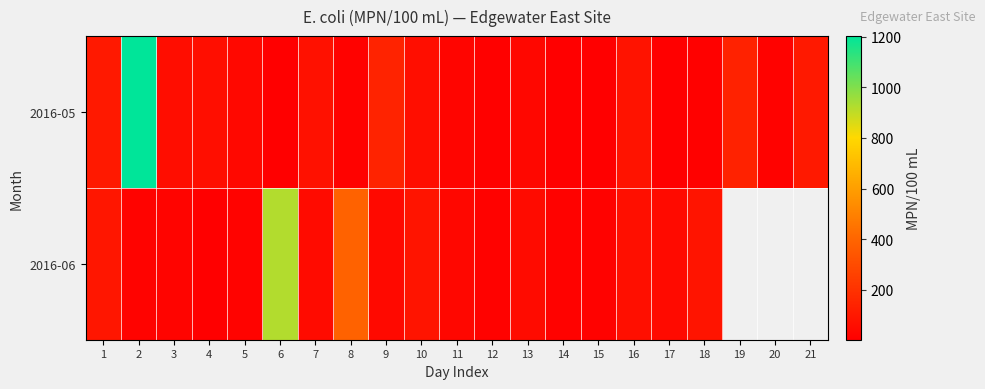

How many data points in 2016-06 are above 48?

7